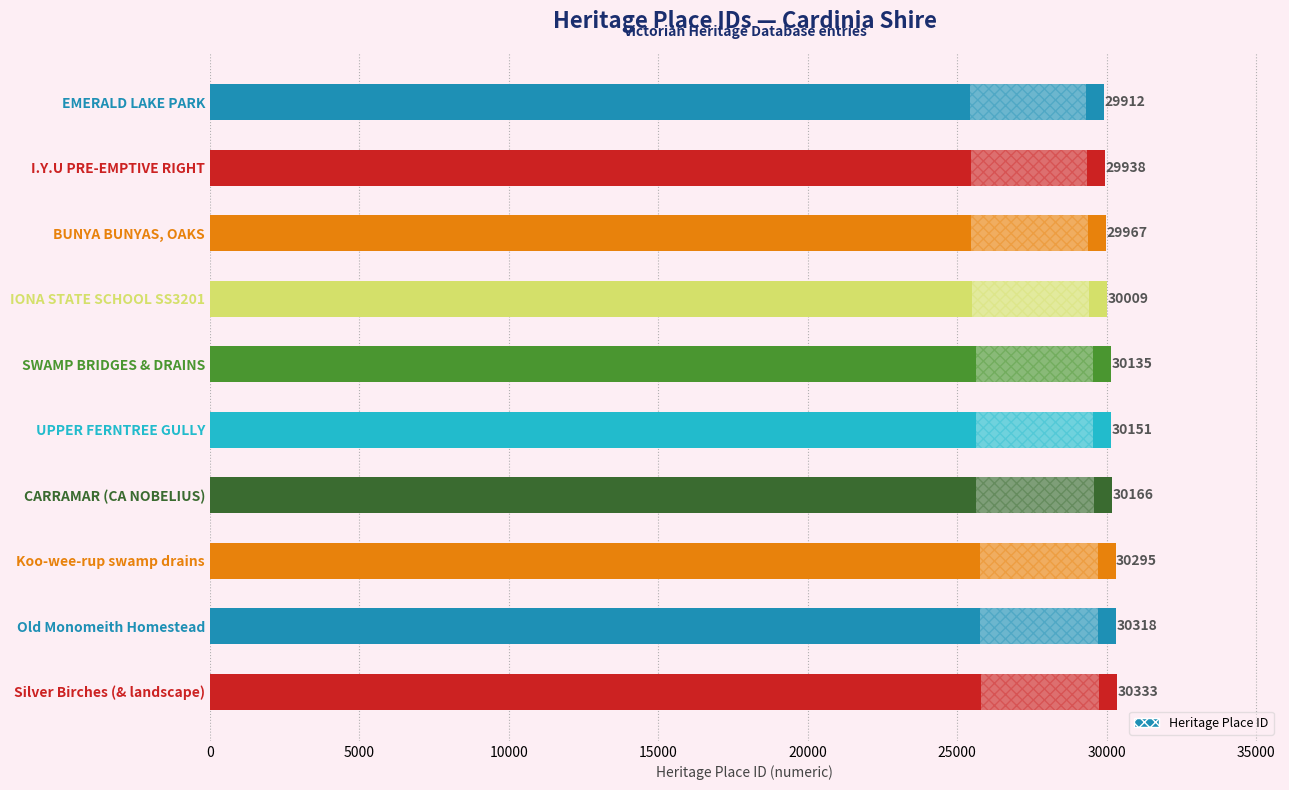

Is it true that the value at I.Y.U PRE-EMPTIVE RIGHT is 29938?

True